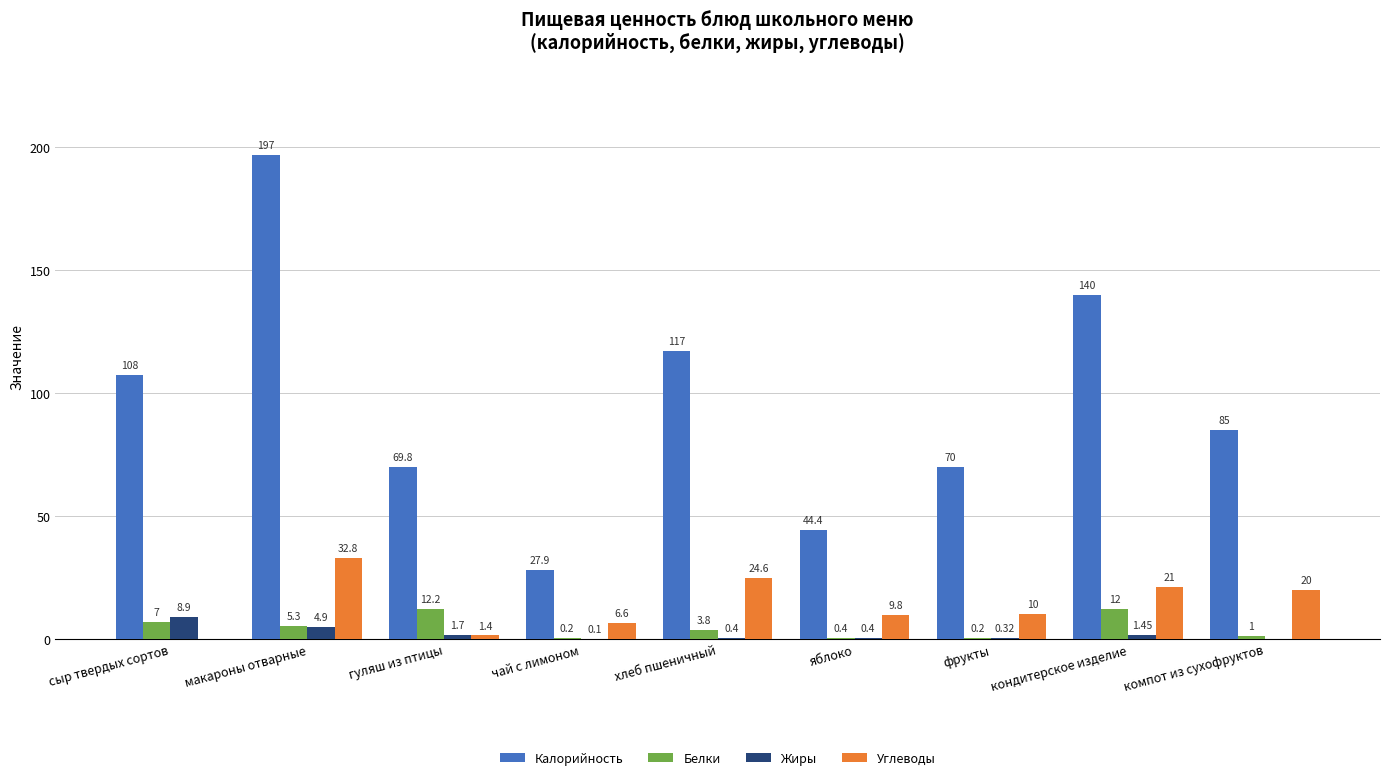

What is the sum of all Белки values?

42.1